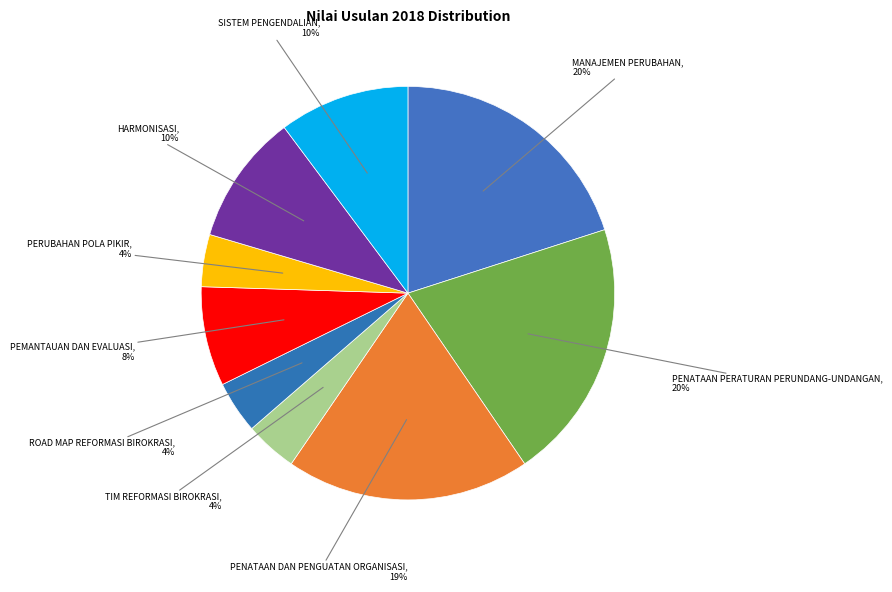

Does HARMONISASI represent more than half of the total?

No